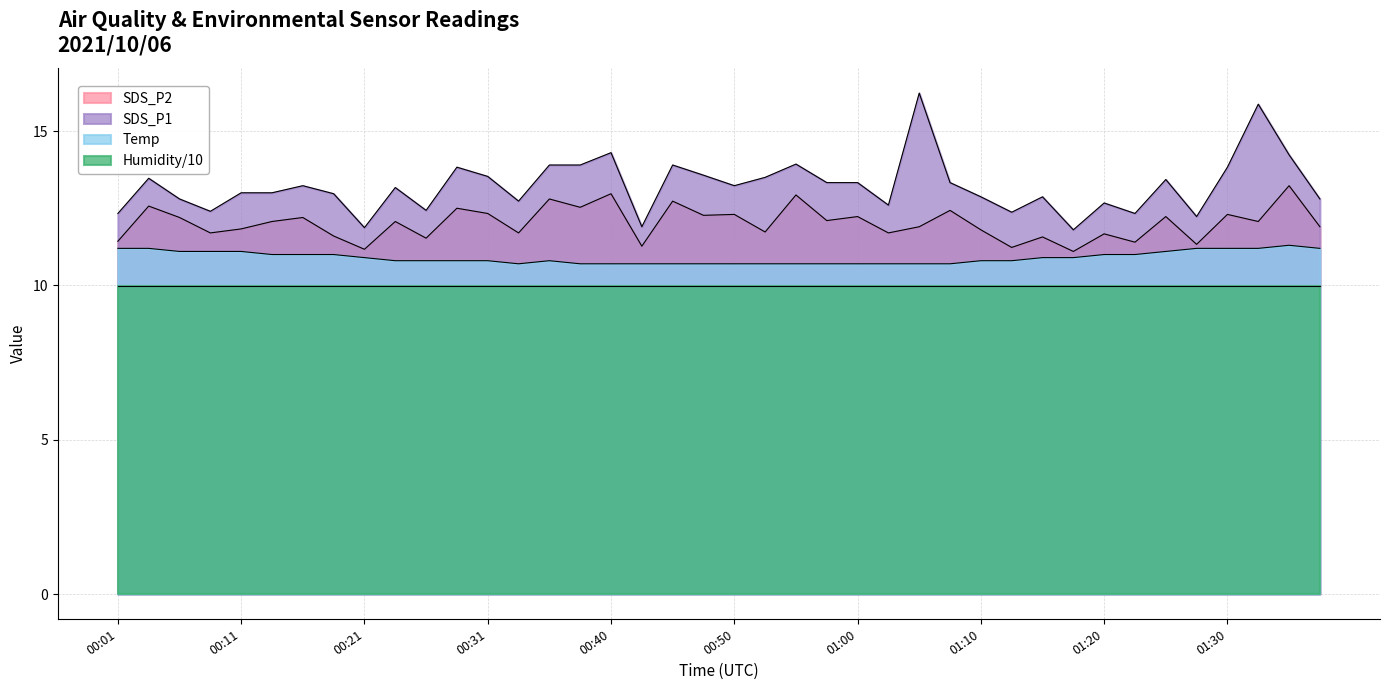

How many values in the SDS_P2 series exceed 12?

21